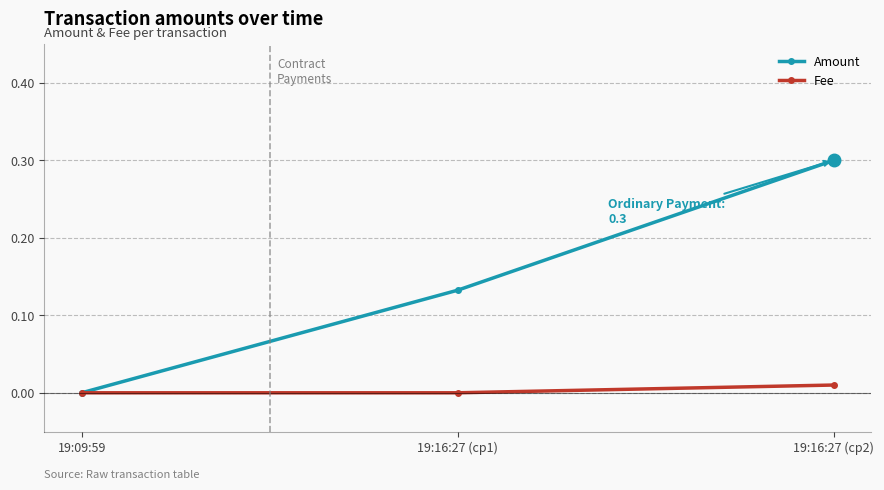

What is the label of the 1st point from the left?

19:09:59